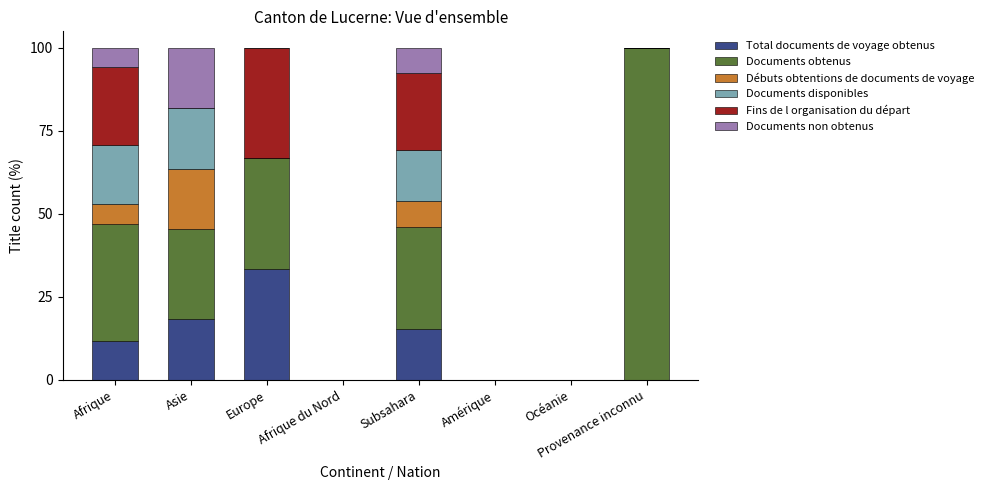

Which category has the highest value in the Total documents de voyage obtenus series?

Europe